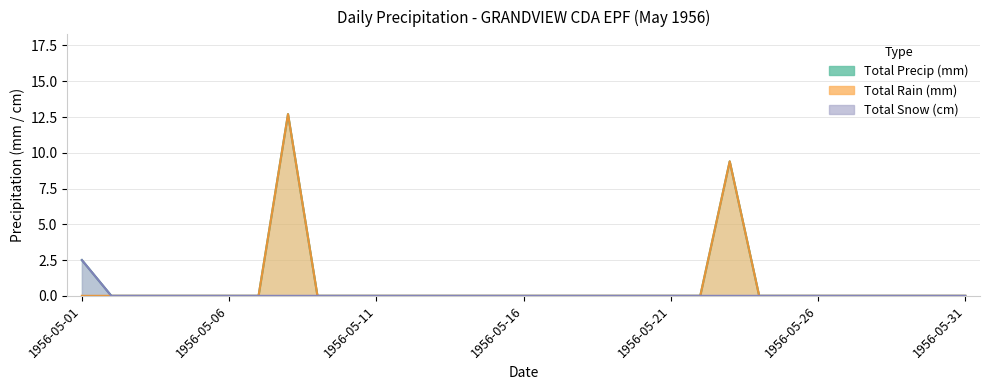

True or false: Total Precip (mm) and Total Snow (cm) intersect in this chart.

False